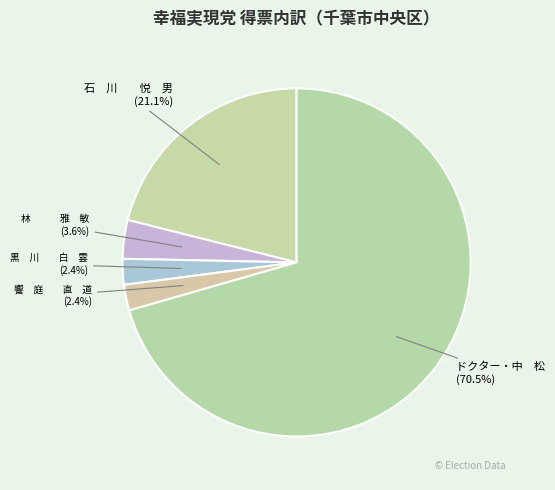

How many slices are in this pie chart?

5